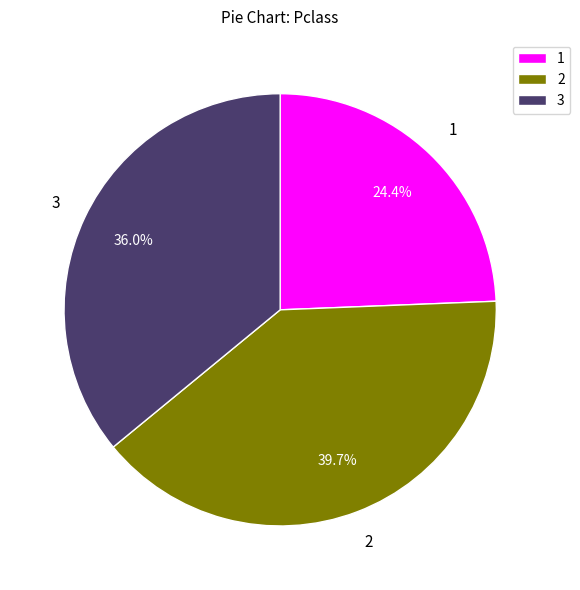

Rank the categories by value from highest to lowest.

2, 3, 1